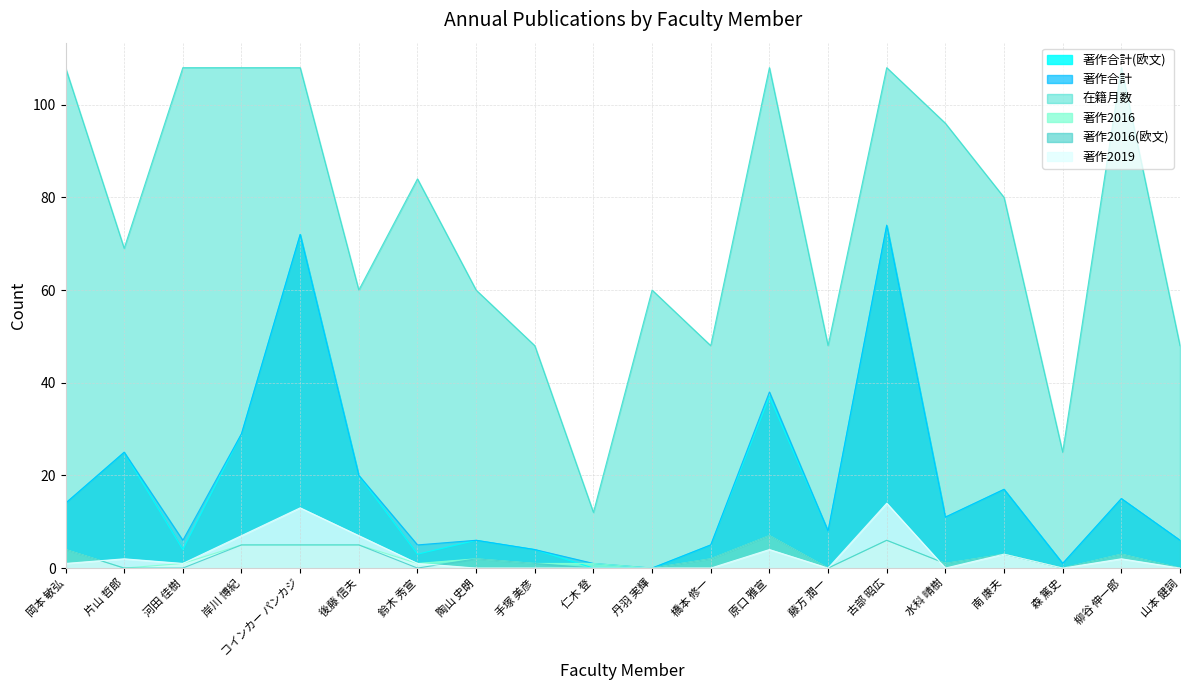

What is the spread (max minus min) of values at 鈴木 秀宣?

84